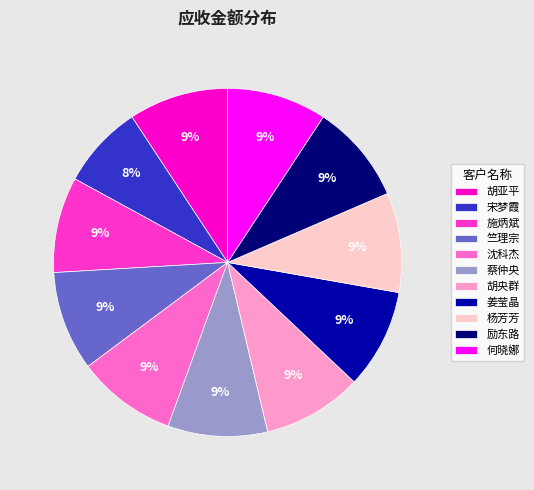

How many slices are in this pie chart?

11